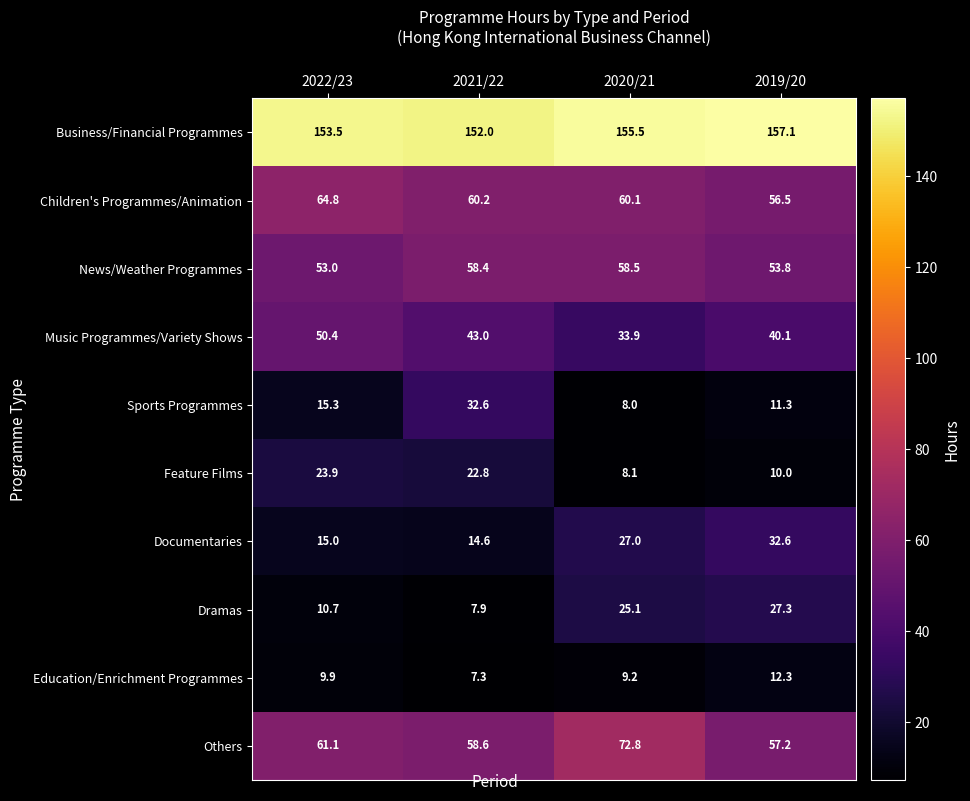

Where does the Dramas series first go above 25?

2020/21